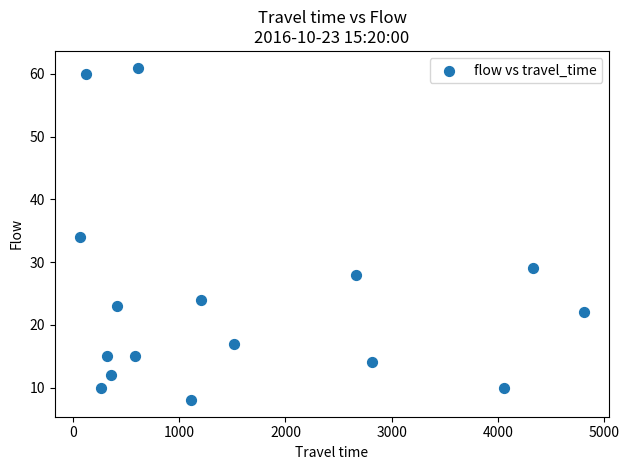

What is the range of X values (max minus min)?

4749